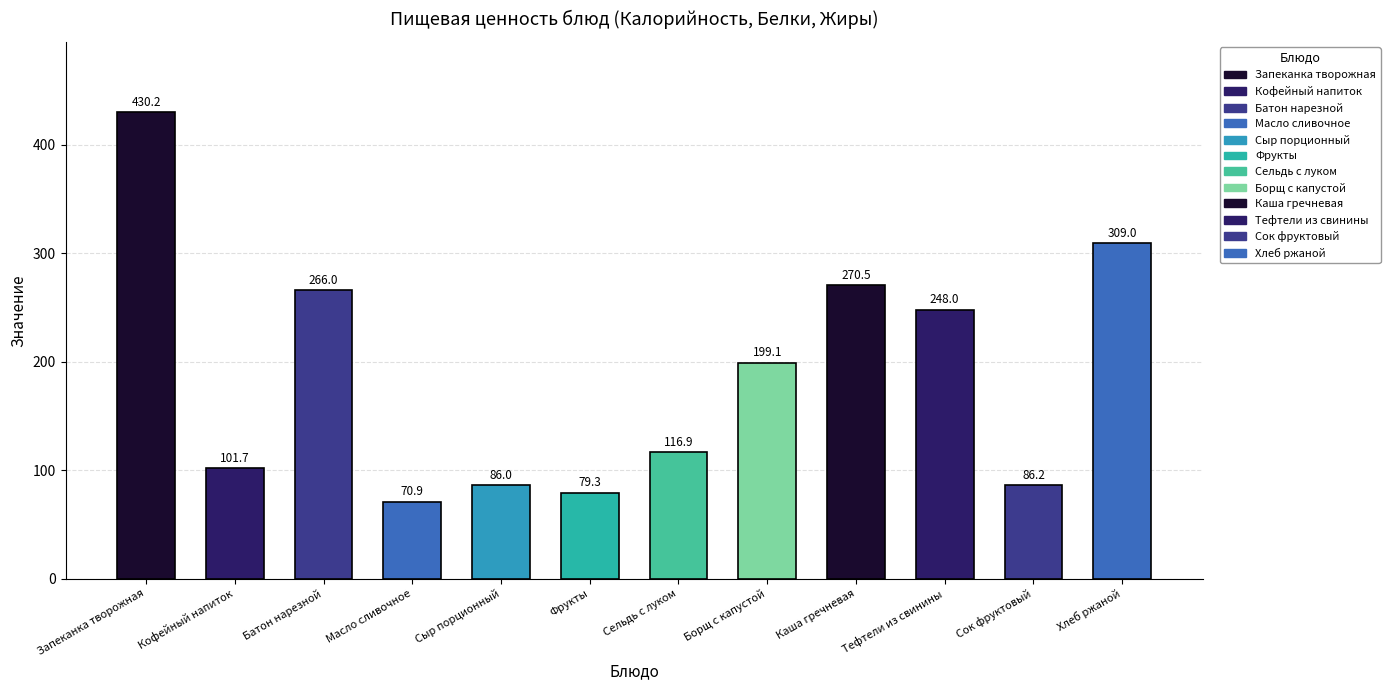

At which label does the data first exceed 199?

Запеканка творожная